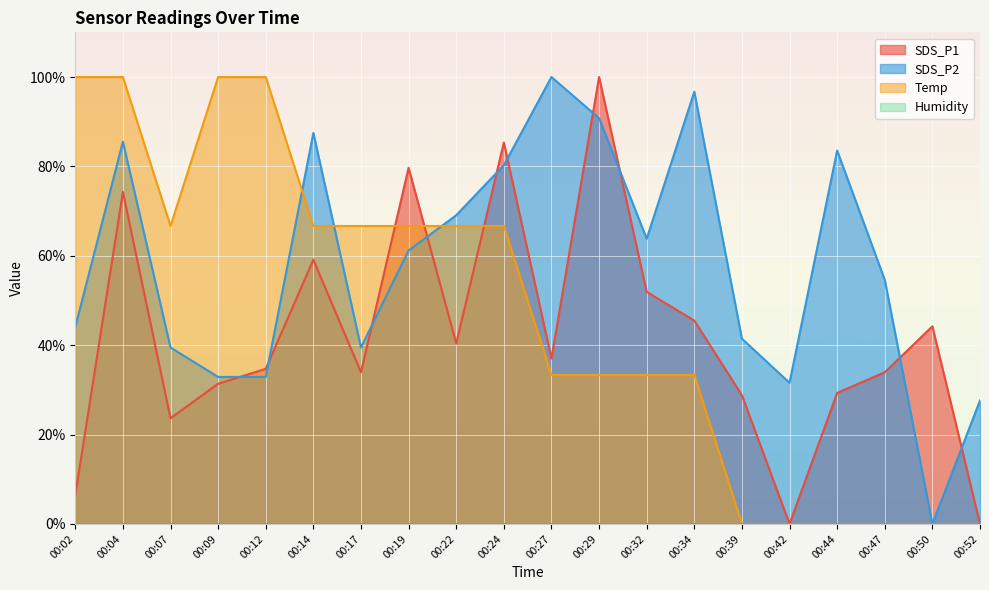

How many intersections are there between Temp and SDS_P2?

3